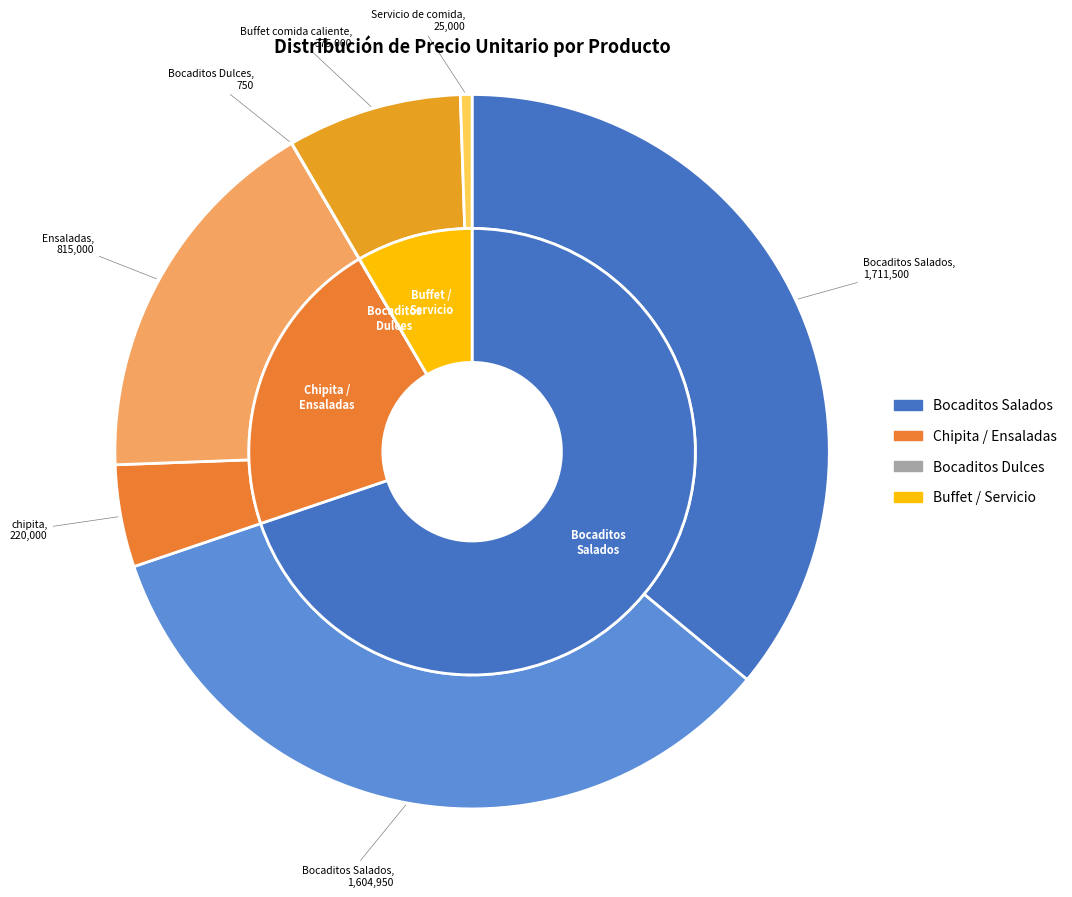

To the nearest percent, what percentage of the pie is Provisión de Ensaladas?

17%